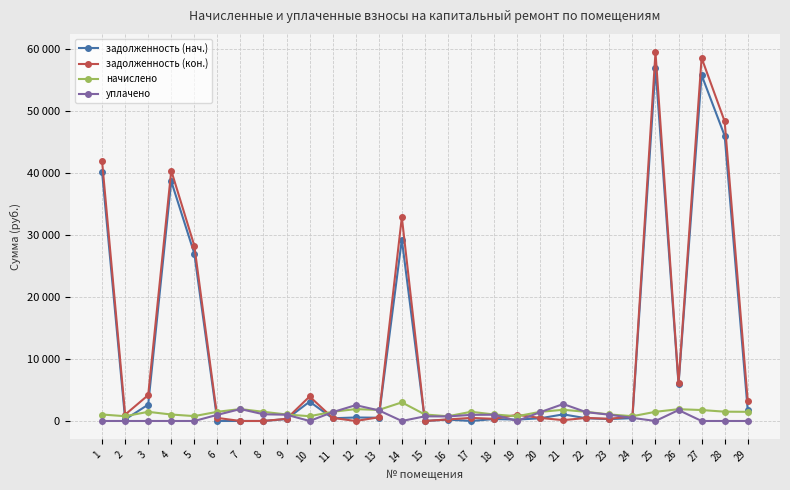

In задолженность (кон.), how many points are lower than both neighbors (excluding endpoints)?

7